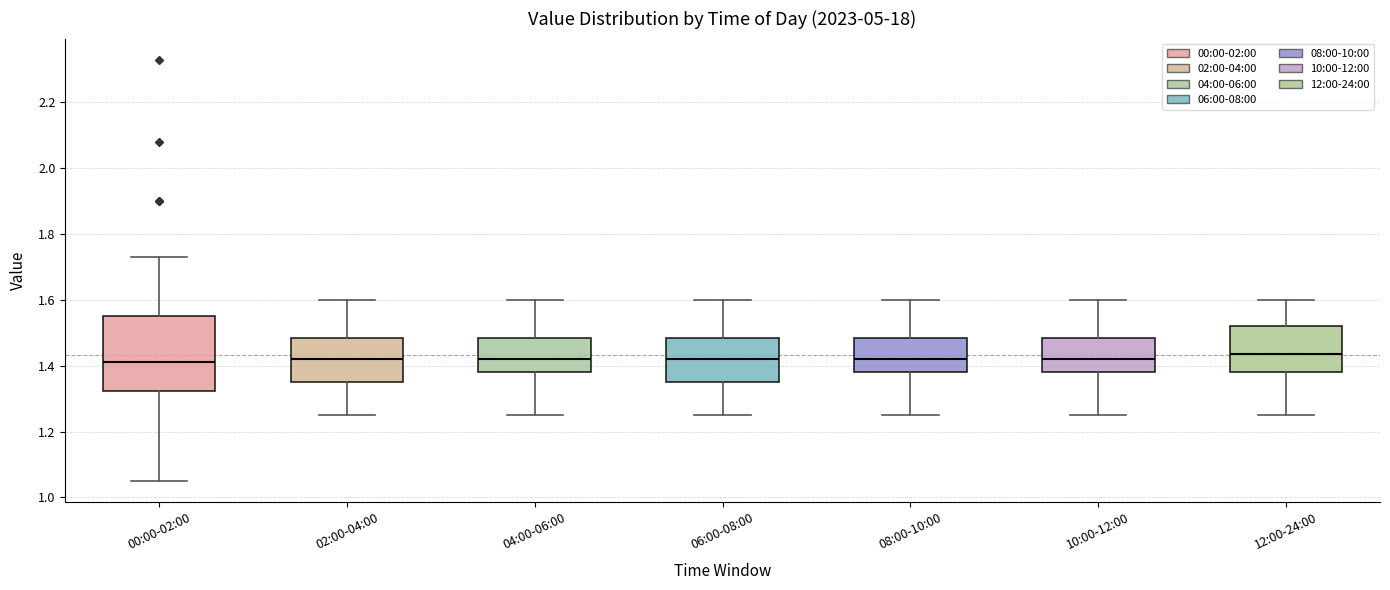

Reading left to right, transcribe this box plot: for each box, give where its median line is, the range the box spans, and where its two whiskers end, as read against the y-axis. The values are not printed on the chart, so give them approximately, as read against the axis.

00:00-02:00: median 1.42, box 1.32 to 1.56, whiskers 1.06 to 1.74
02:00-04:00: median 1.42, box 1.36 to 1.48, whiskers 1.26 to 1.60
04:00-06:00: median 1.42, box 1.38 to 1.48, whiskers 1.26 to 1.60
06:00-08:00: median 1.42, box 1.36 to 1.48, whiskers 1.26 to 1.60
08:00-10:00: median 1.42, box 1.38 to 1.48, whiskers 1.26 to 1.60
10:00-12:00: median 1.42, box 1.38 to 1.48, whiskers 1.26 to 1.60
12:00-24:00: median 1.44, box 1.38 to 1.52, whiskers 1.26 to 1.60